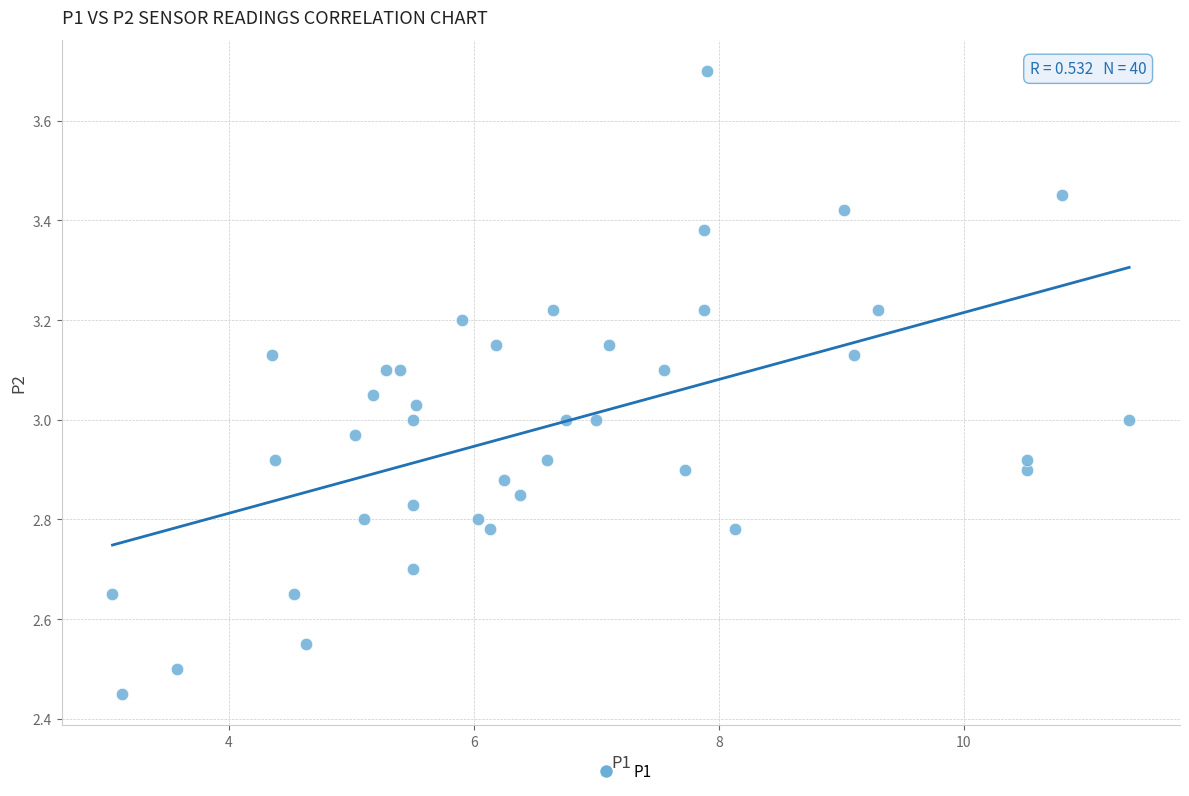

What is the range of X values (max minus min)?

8.3